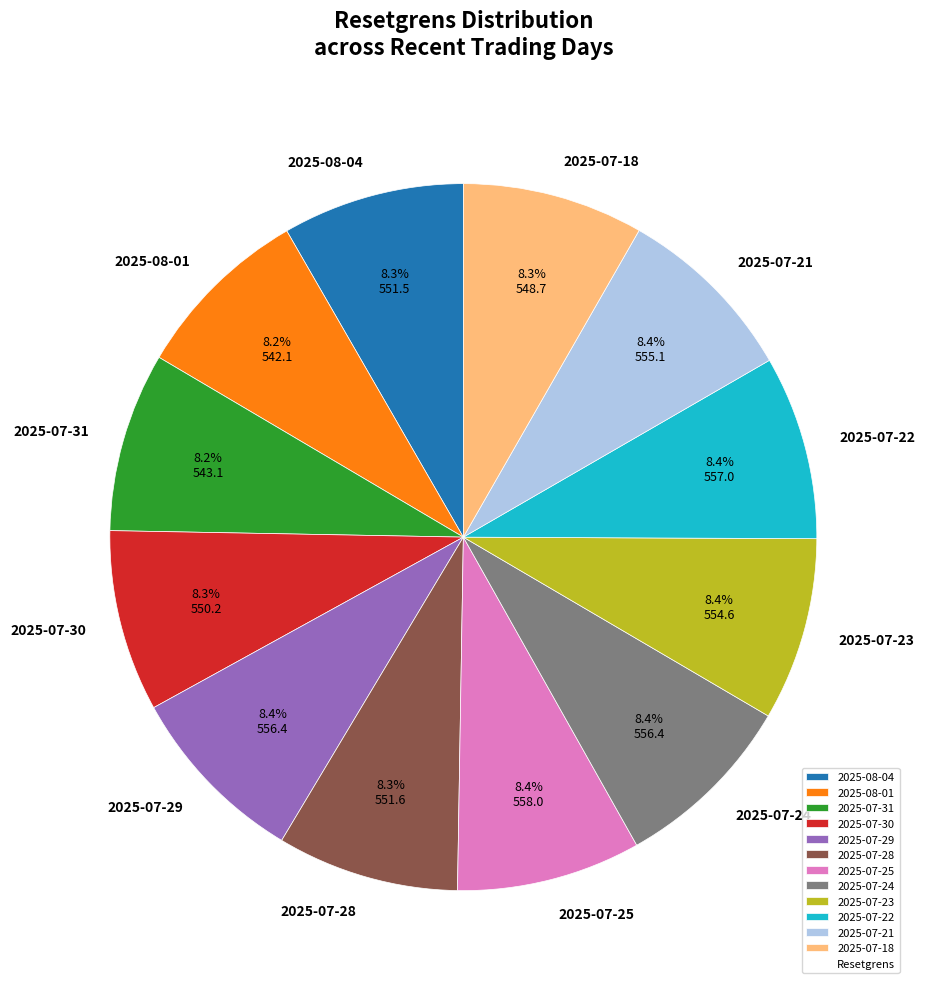

True or false: 2025-07-30 accounts for 8% of the total.

True